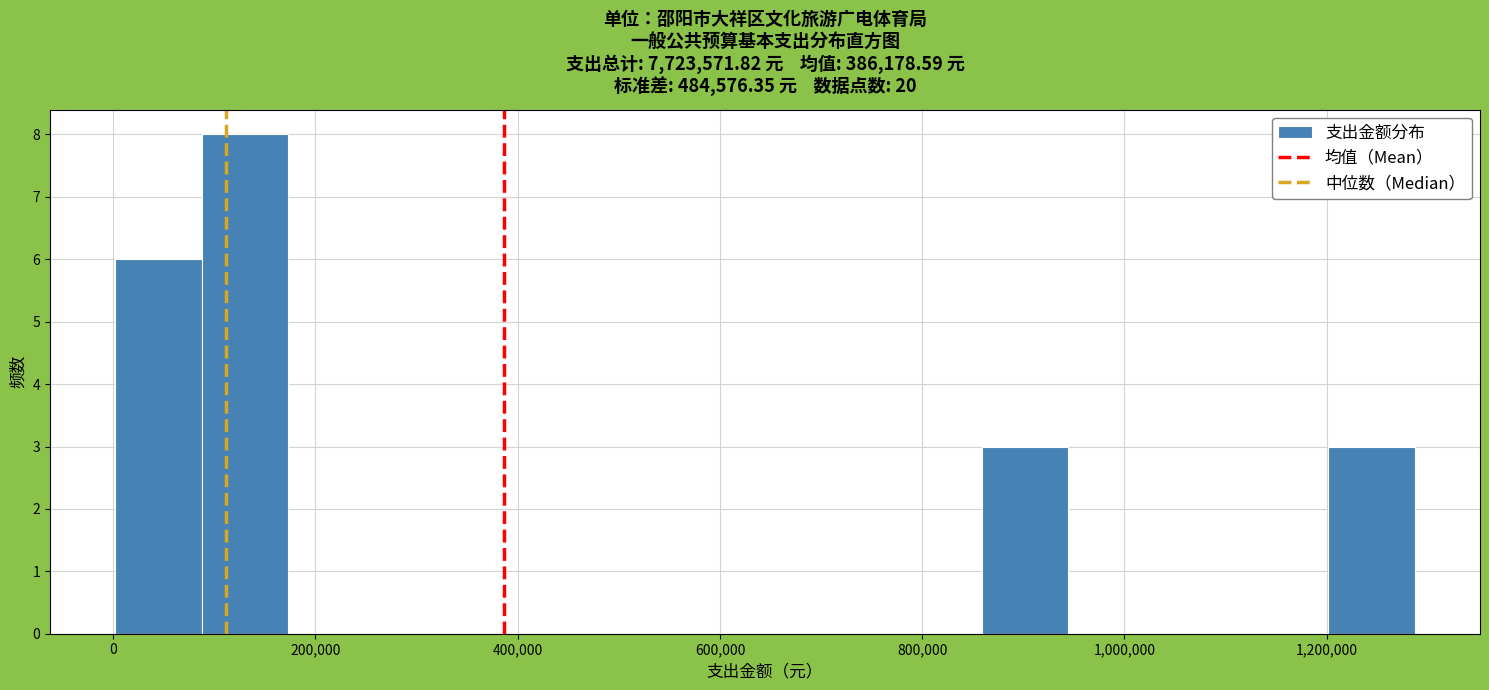

Reading left to right, list every bar in this chart as the range it spans on the x-axis followed by its height. Neither the bar edges nor the heights are printed on the chart, so give them approximately, as read against the axes.

0 to 80000: 6
80000 to 180000: 8
180000 to 260000: 0
260000 to 340000: 0
340000 to 440000: 0
440000 to 520000: 0
520000 to 600000: 0
600000 to 680000: 0
680000 to 780000: 0
780000 to 860000: 0
860000 to 940000: 3
940000 to 1040000: 0
1040000 to 1120000: 0
1120000 to 1200000: 0
1200000 to 1280000: 3